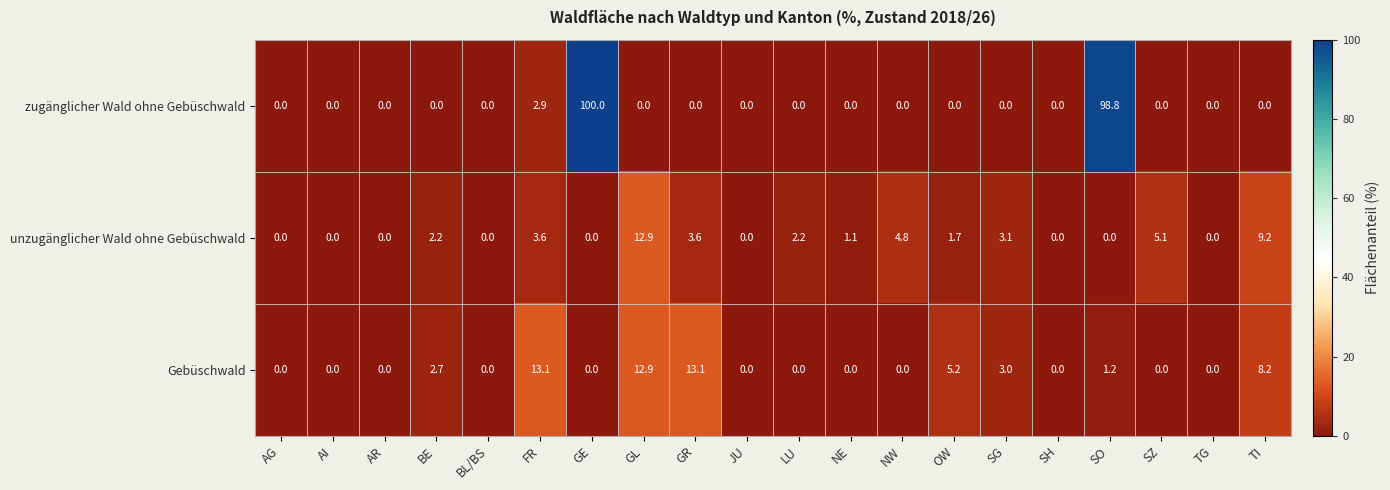

Between BL/BS and NW, which series saw the biggest shift?

unzugänglicher Wald ohne Gebüschwald